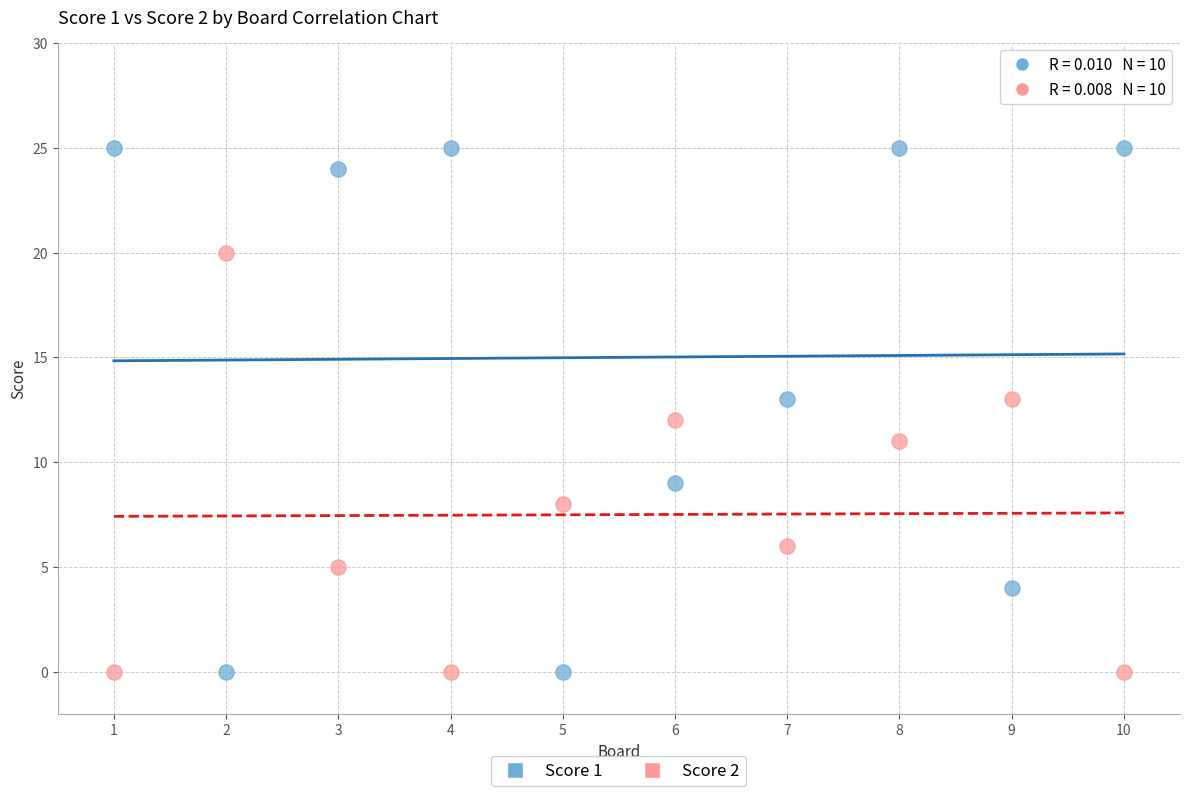

Which series has the largest Y range (max minus min)?

Score 1